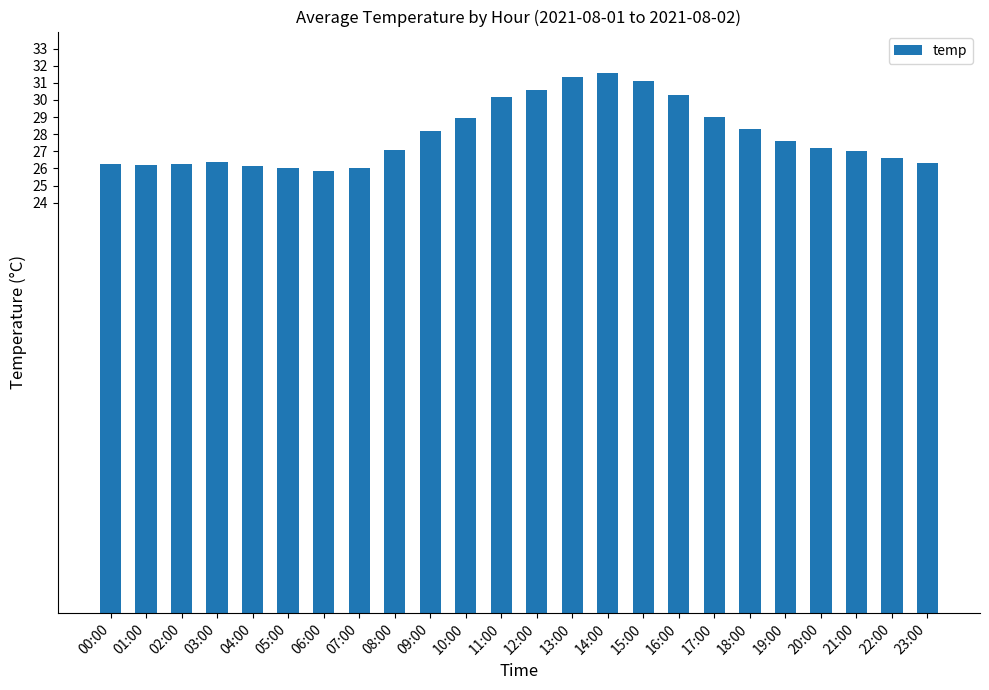

How many distinct data groups are displayed?

1